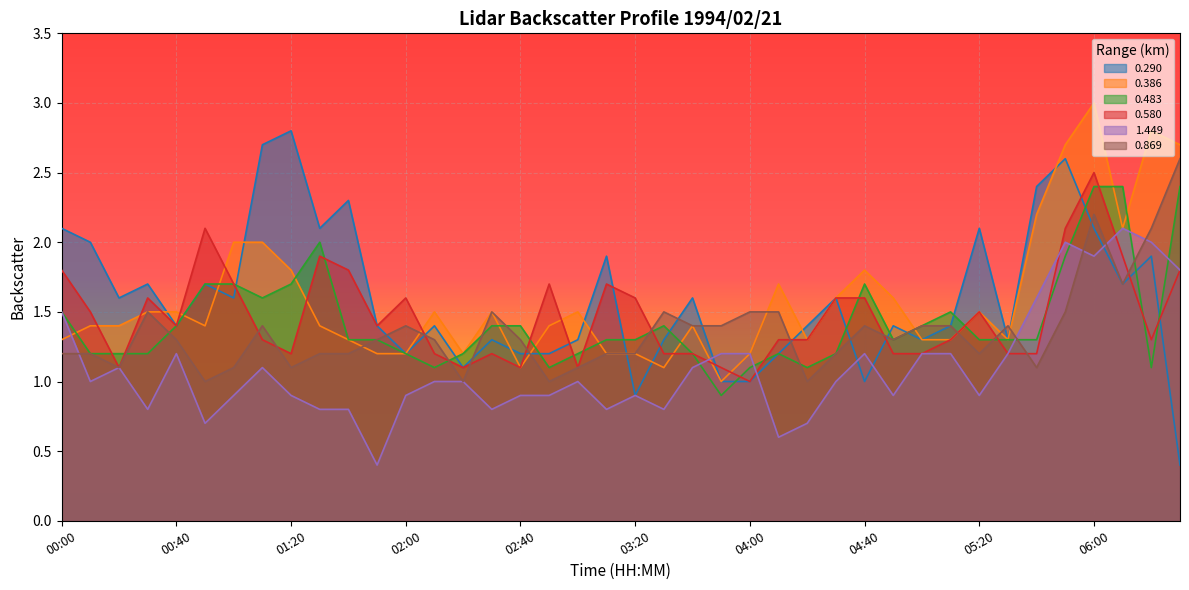

Rank the series by their maximum value, from highest to lowest.

0.386, 0.290, 0.869, 0.580, 0.483, 1.449